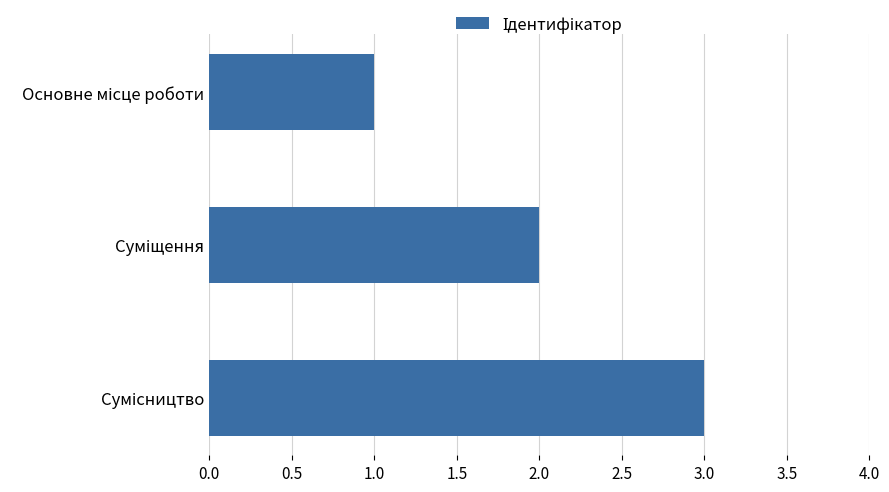

What is the smallest value displayed?

1